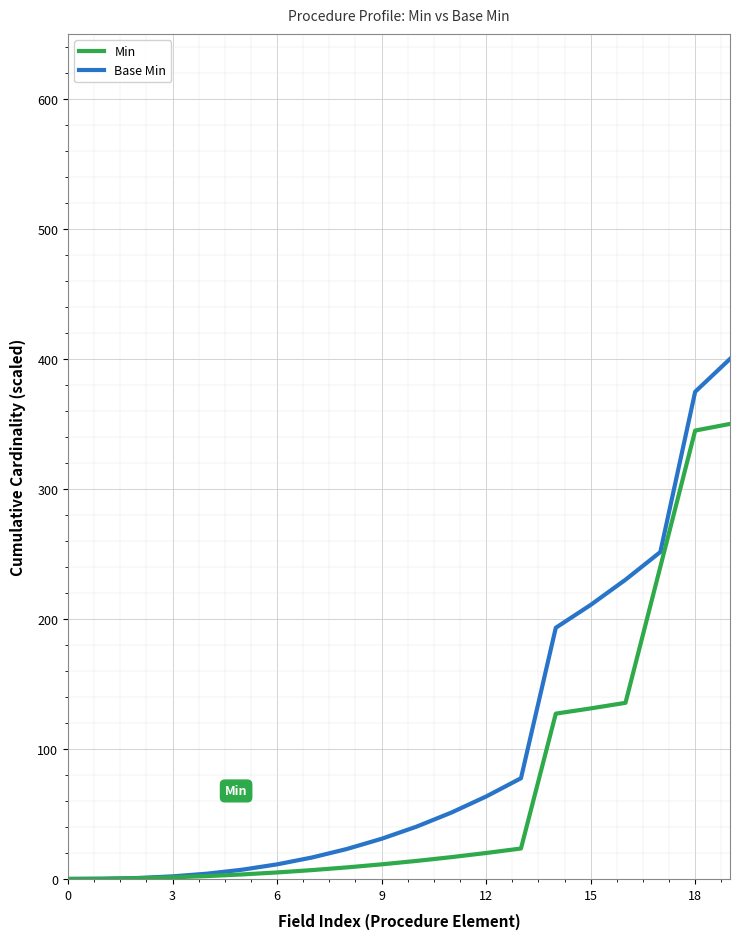

Rank the series by their maximum value, from highest to lowest.

Base Min, Min